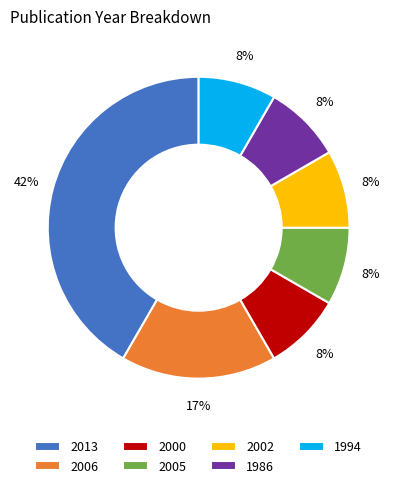

What is the largest slice in the pie chart?

2013